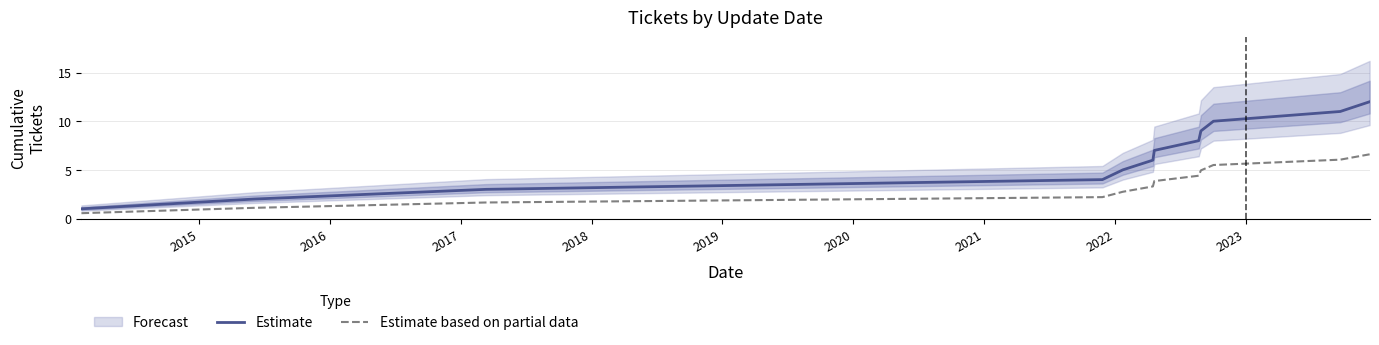

What is the minimum value for Estimate based on partial data?

0.6